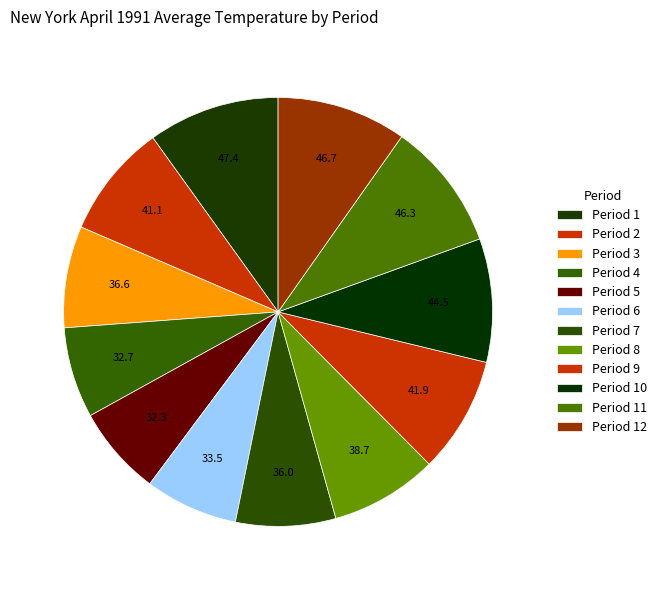

How many slices are in this pie chart?

12